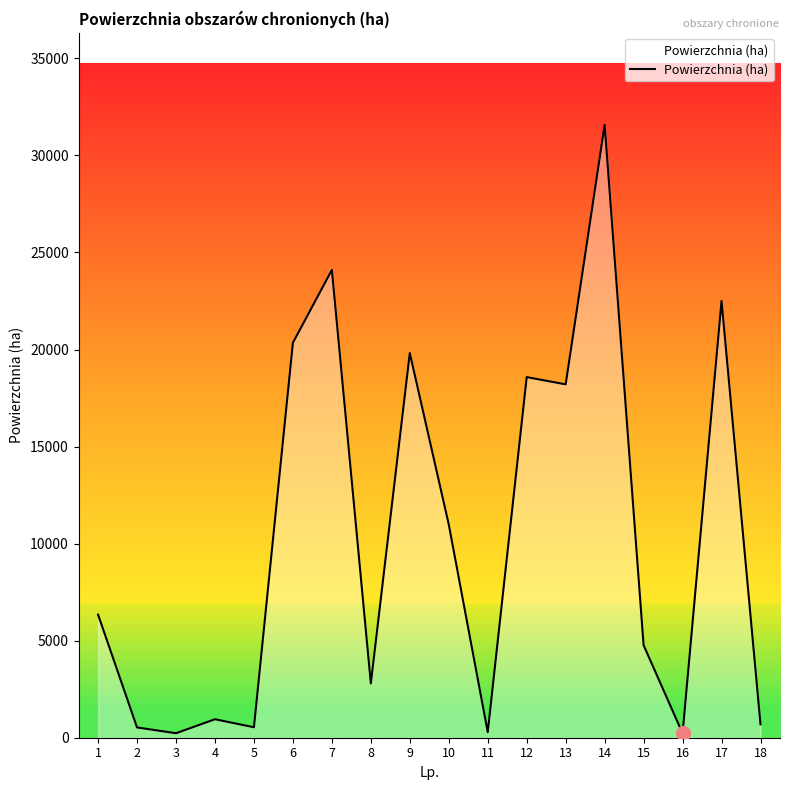

What is the greatest value displayed?

31577.9